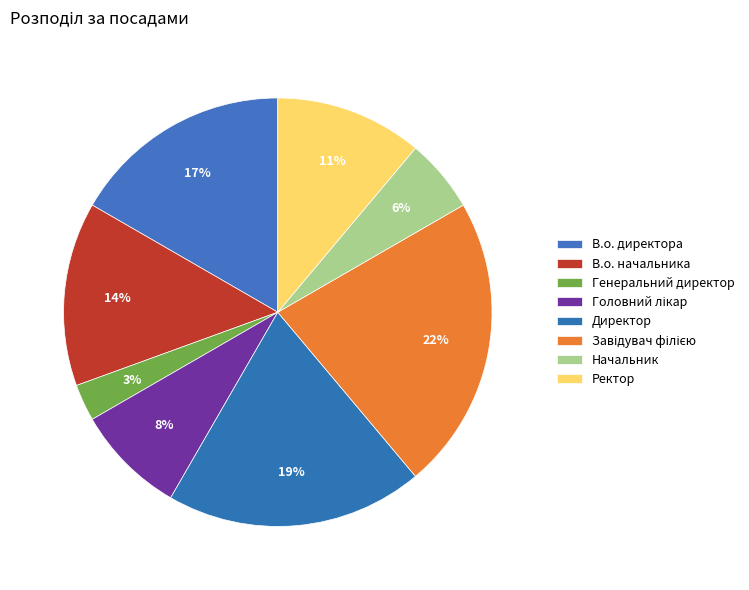

How many slices are in this pie chart?

8